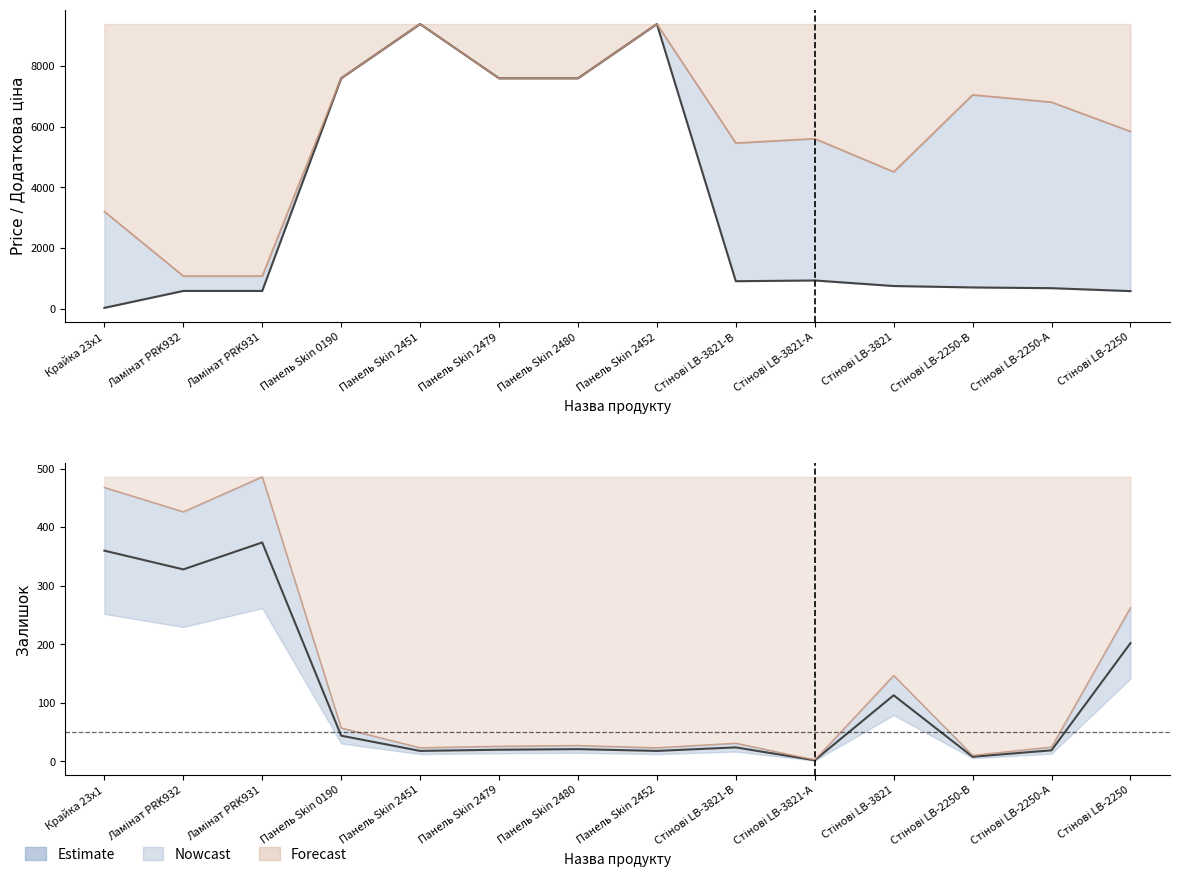

Which series changed the most between Стінові LB-3821-В and Стінові LB-2250-А?

Доп. ціна (line)